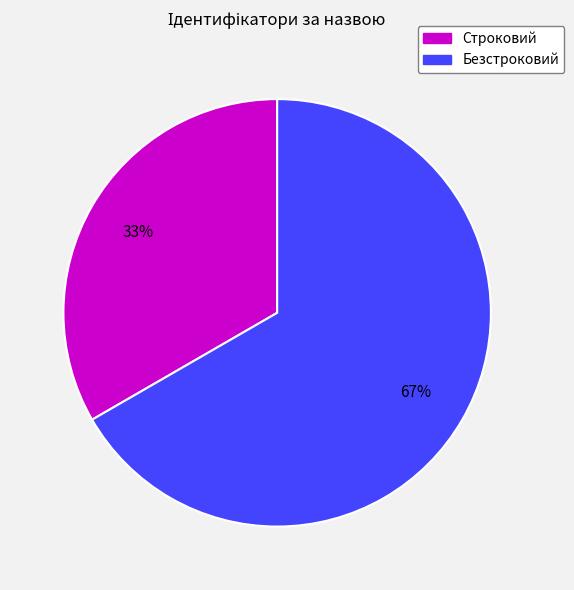

What percentage is the Строковий slice, to the nearest percent?

33%